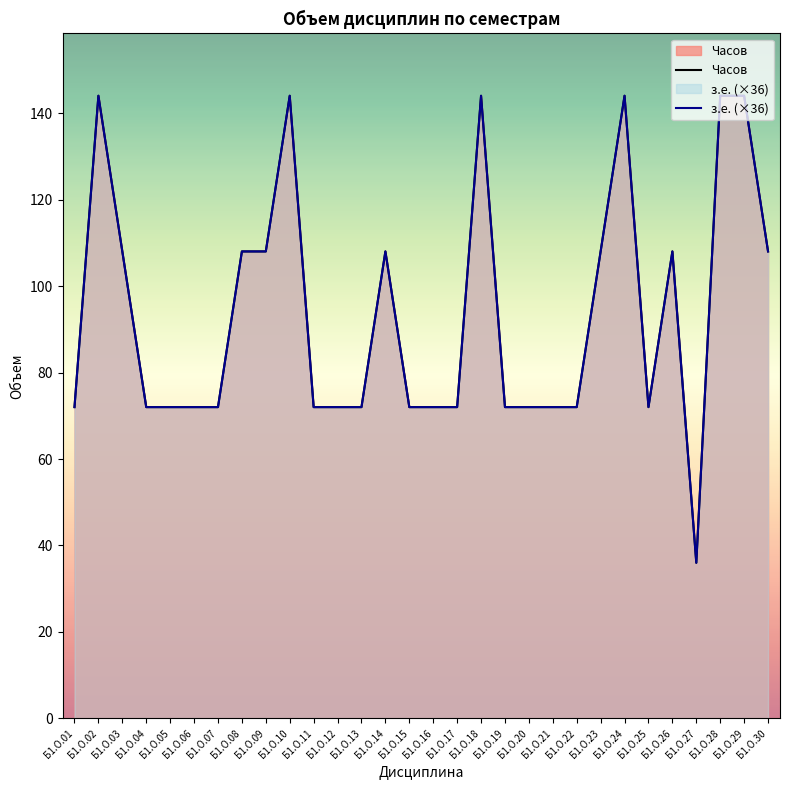

What is the maximum value for з.е. (×36)?

144